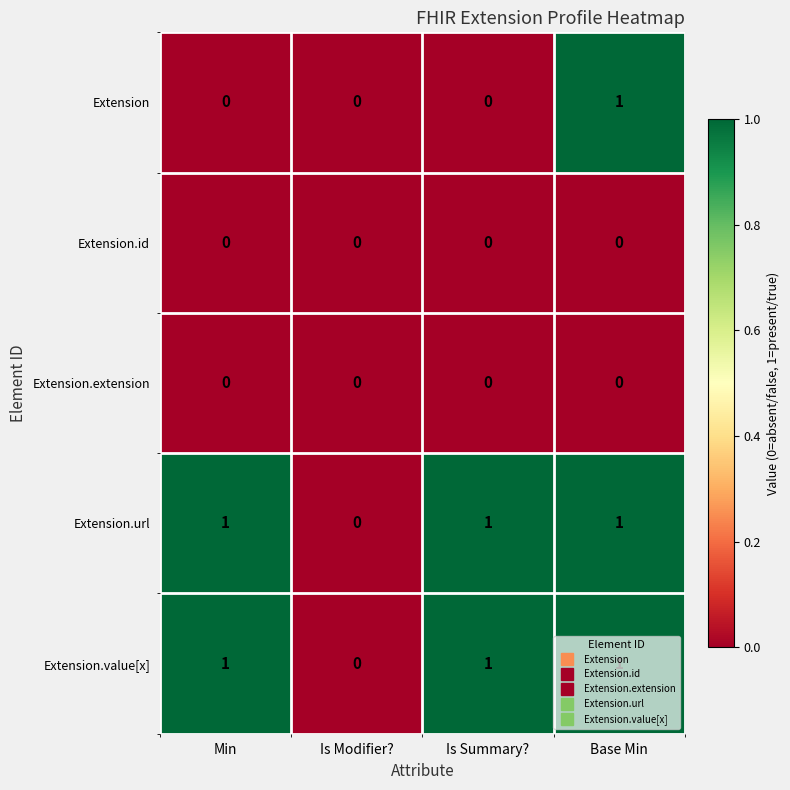

Is it true that Extension.url equals 0 at Is Modifier??

True